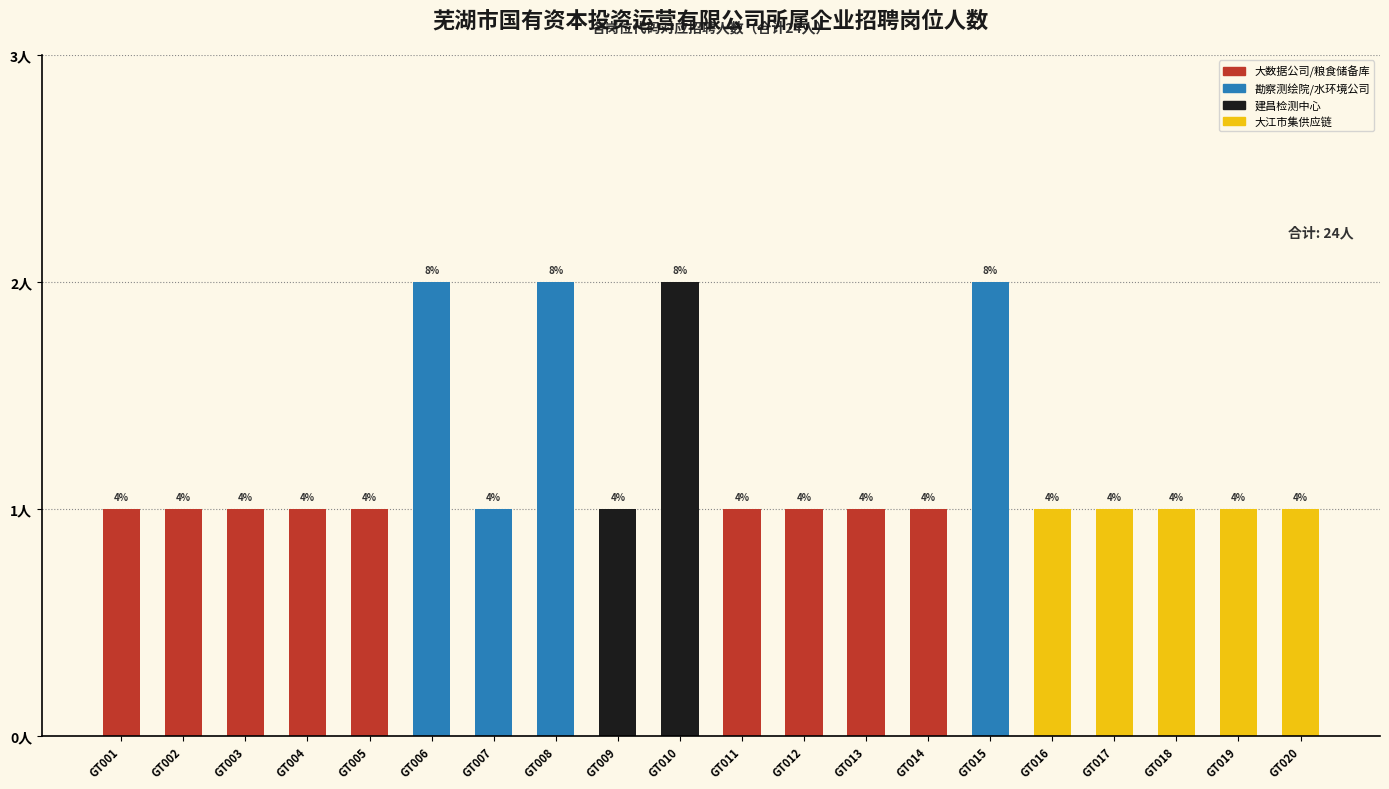

Does the chart contain any negative values?

No